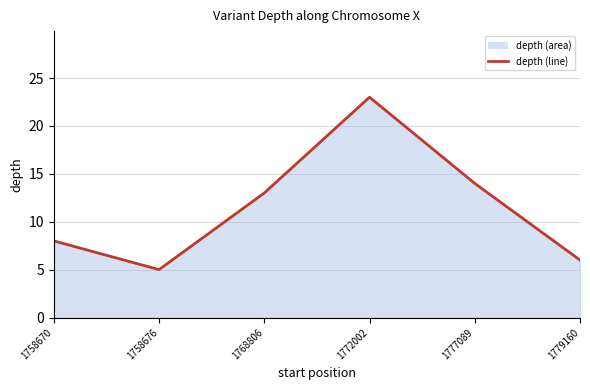

At which label is the value closest to 14?

1777089